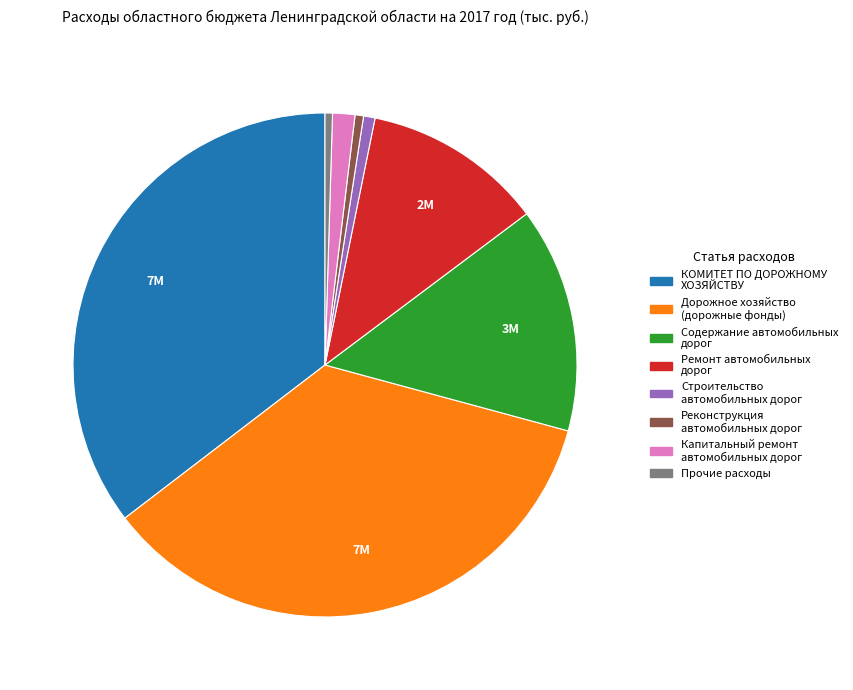

How many slices are in this pie chart?

8